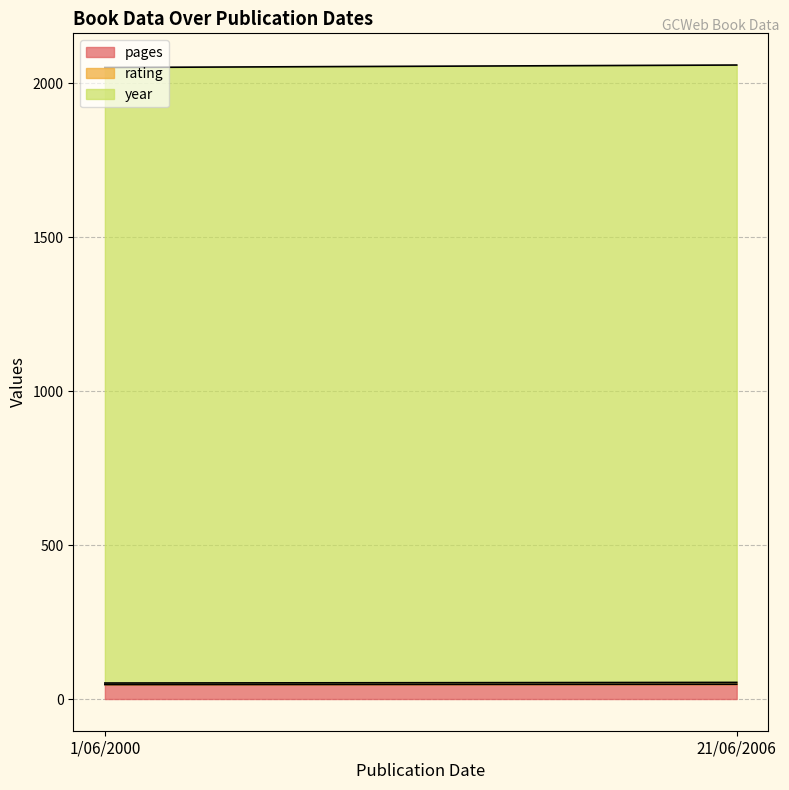

Which series has the largest total across all categories?

year